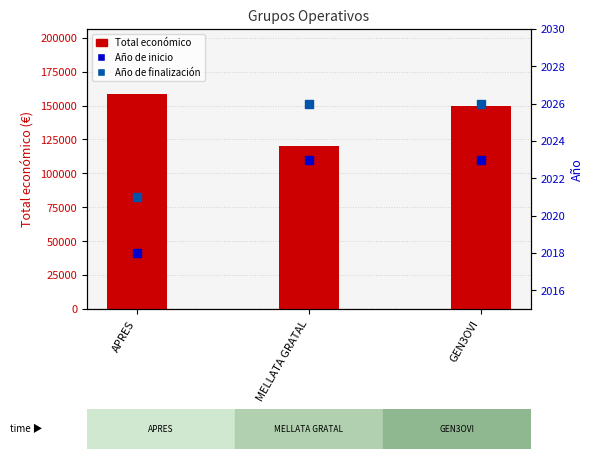

At how many categories does at least one series exceed 59219?

3